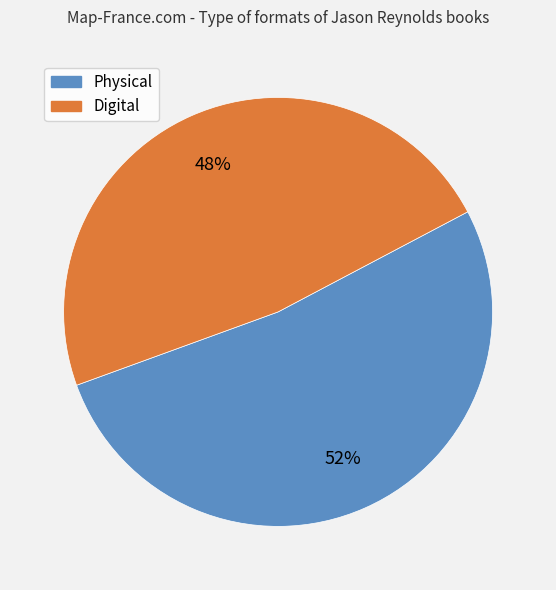

Is there a majority slice in this chart?

Yes